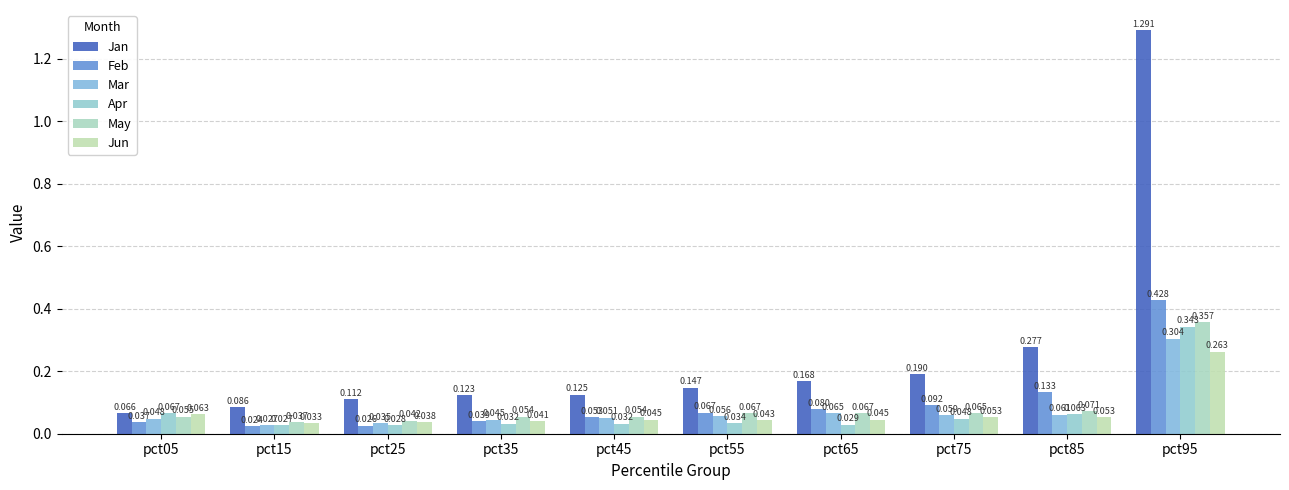

Is it true that May equals 0.4 at pct95?

True